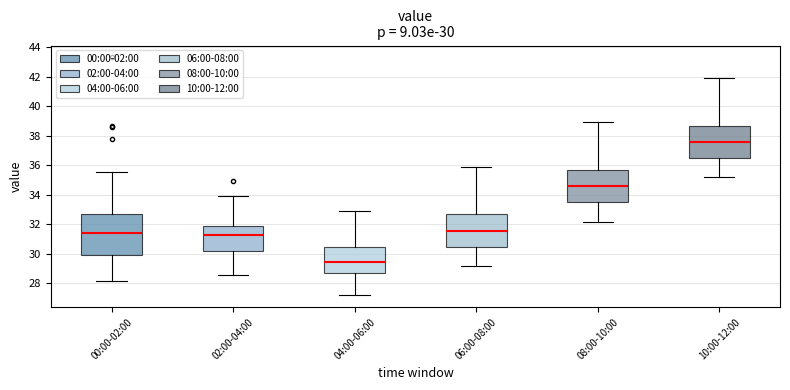

Which box is the tallest, from its lower edge to its upper edge?

00:00-02:00